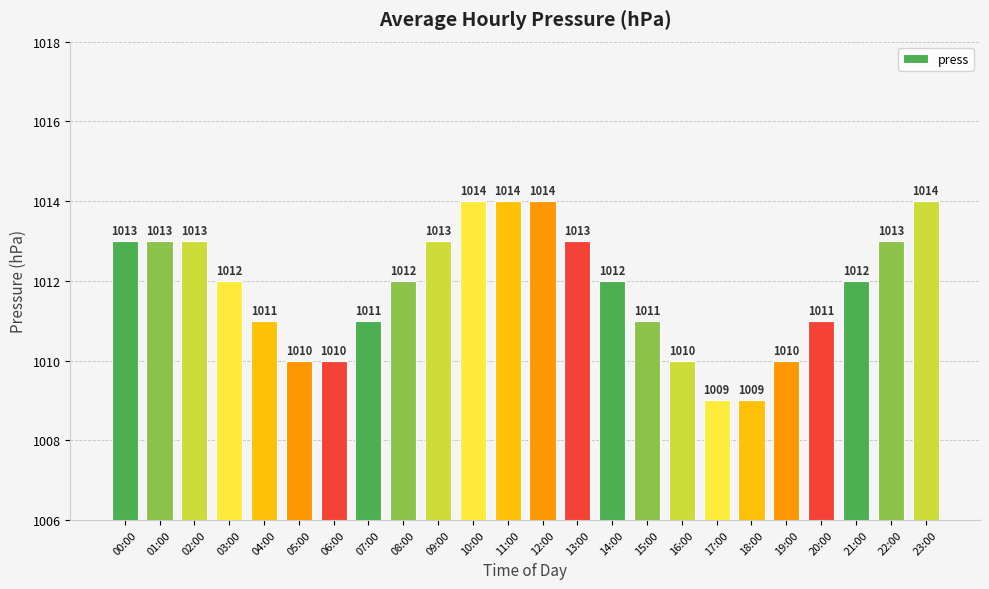

What is the smallest value displayed?

1009